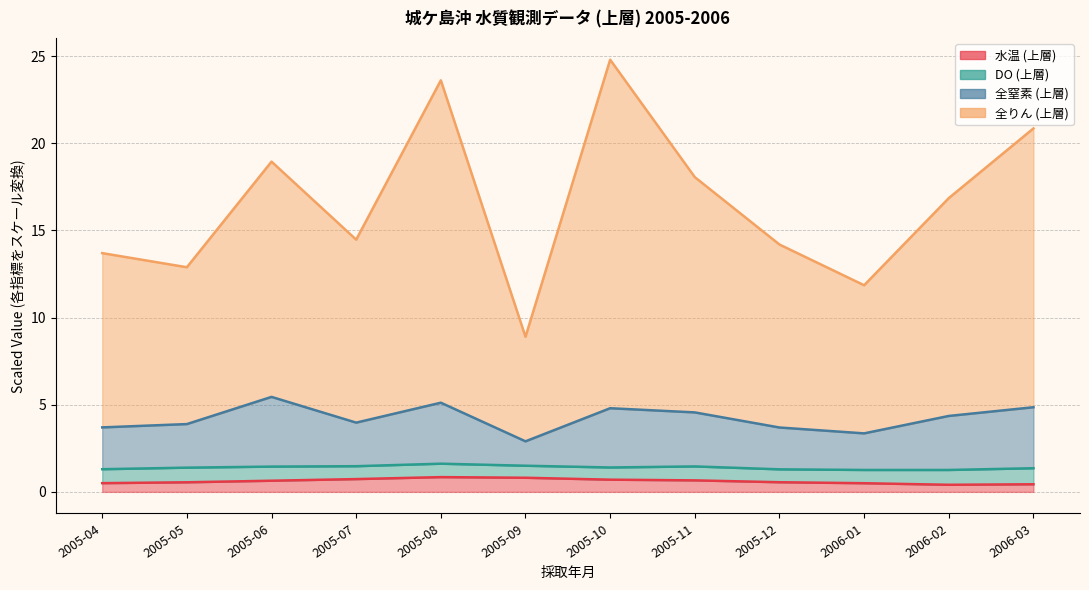

The 全りん (上層) series shows 17.2 at 2005-05. True or false?

False